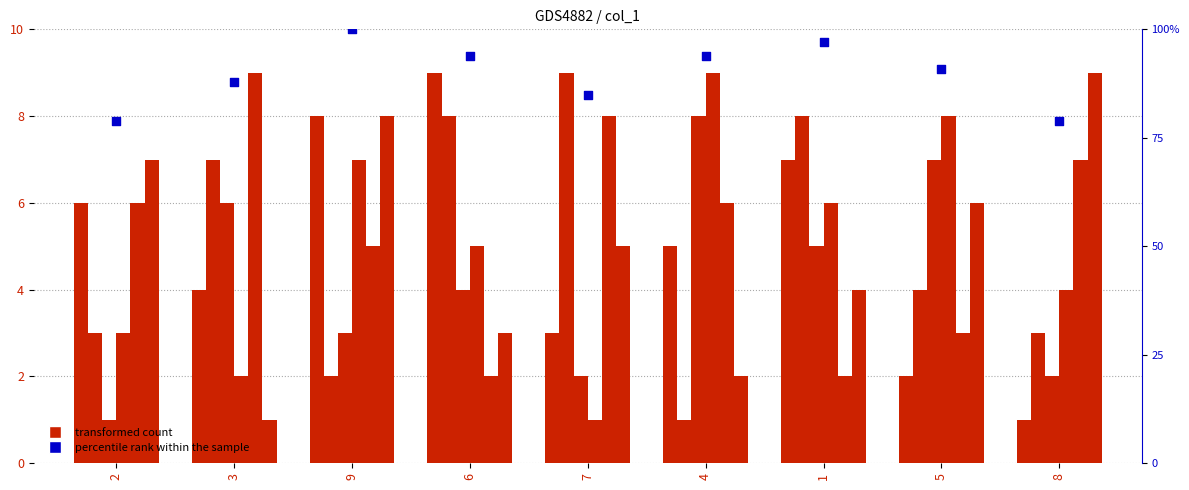

What is the total value across all series at 9?

33